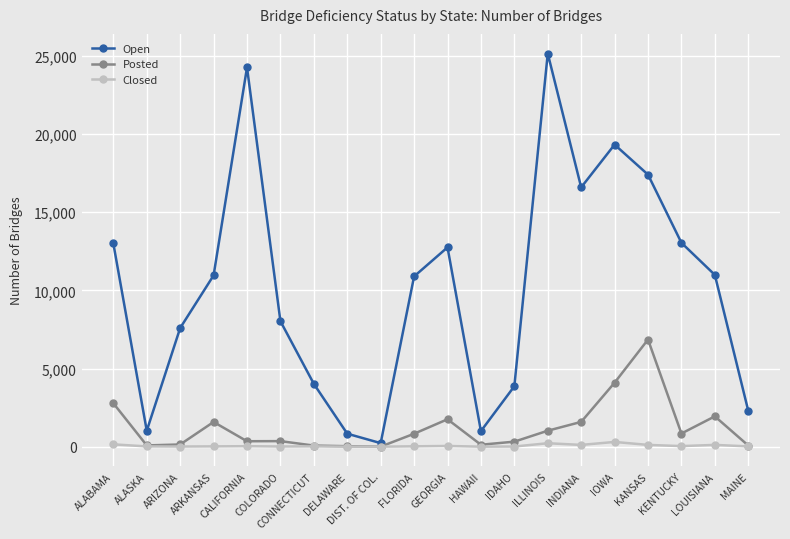

How many lines are shown in the chart?

3